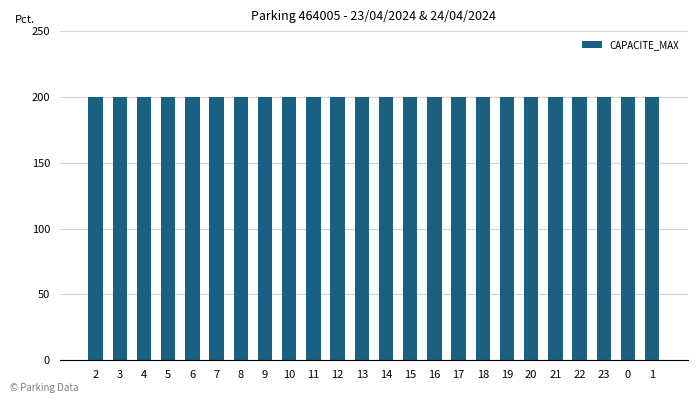

Between 10 and 20, which is larger?

10